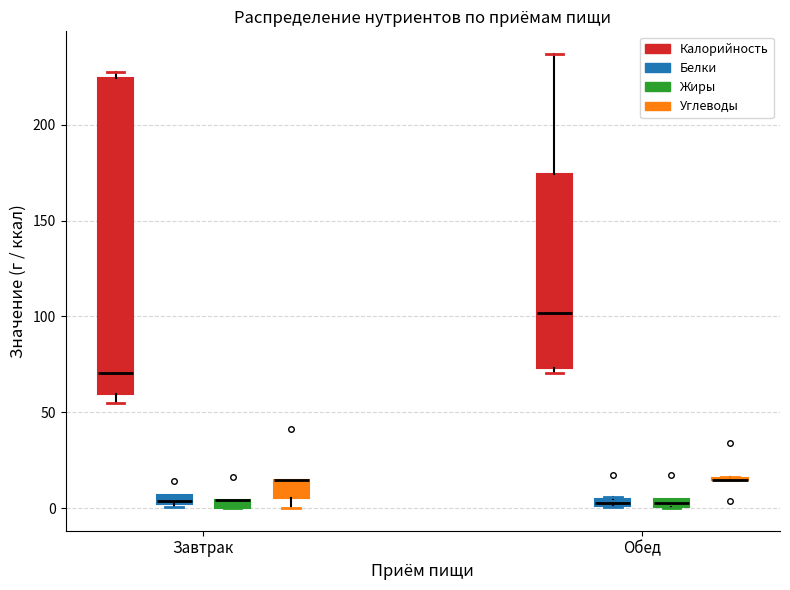

Which box is the tallest, from its lower edge to its upper edge?

Завтрак (Калорийность)